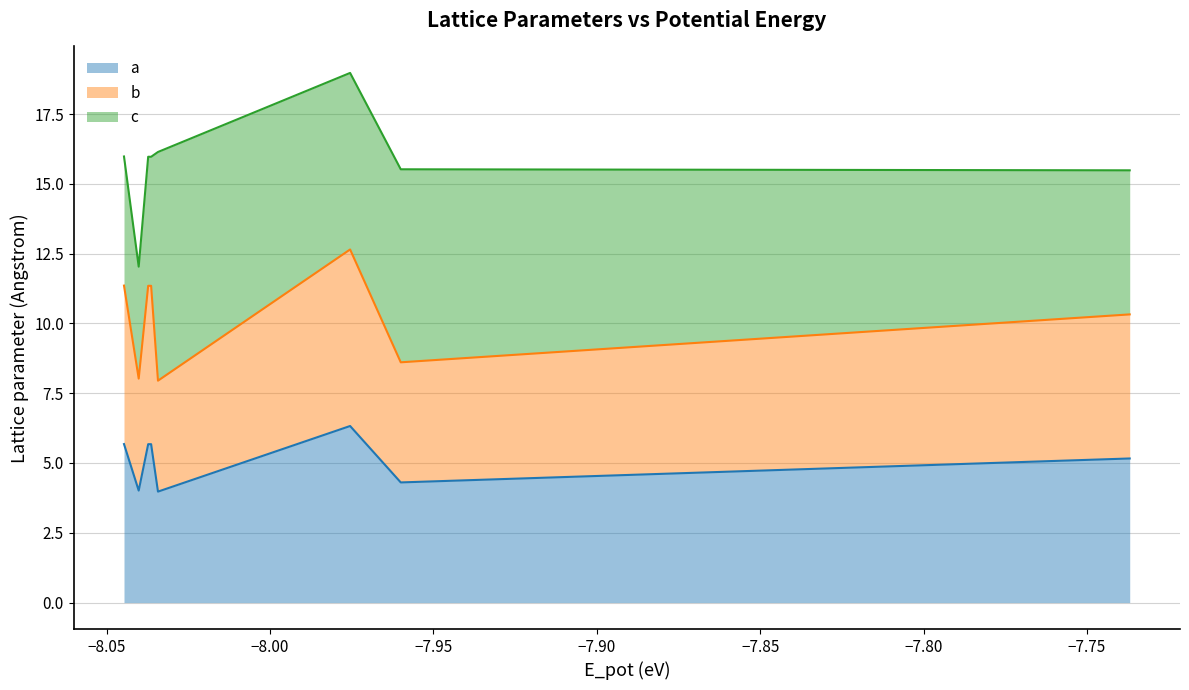

True or false: b has a value of 3.7 at 15.

False